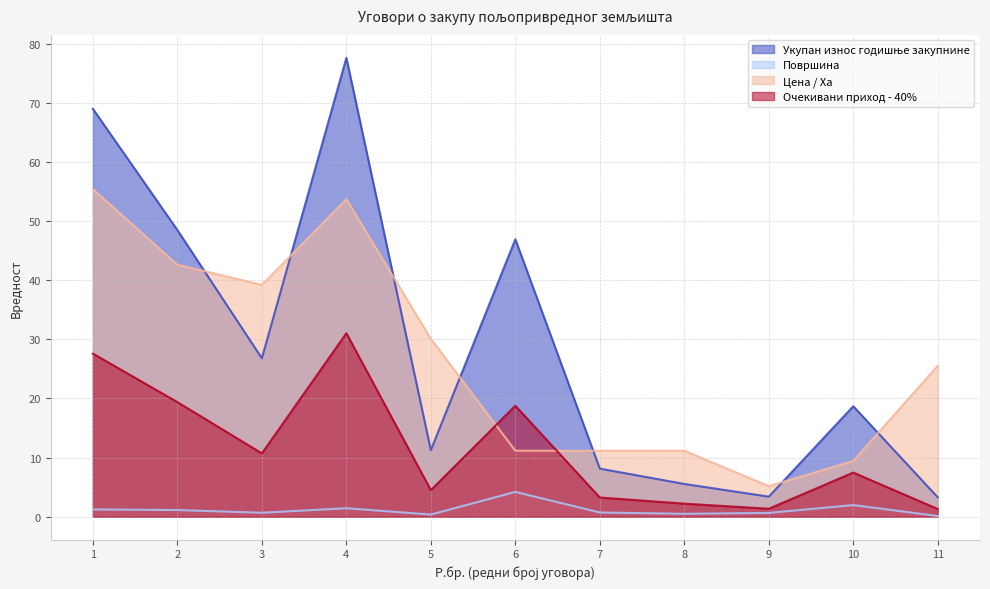

Count the number of data series in this chart.

4